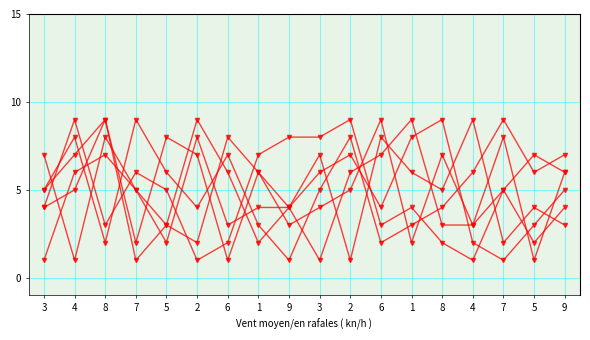

Count the number of data series in this chart.

6